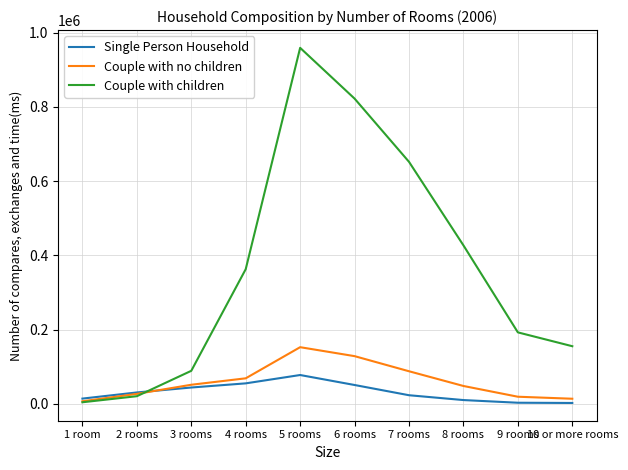

The value of Single Person Household at 5 rooms is 133206. True or false?

False